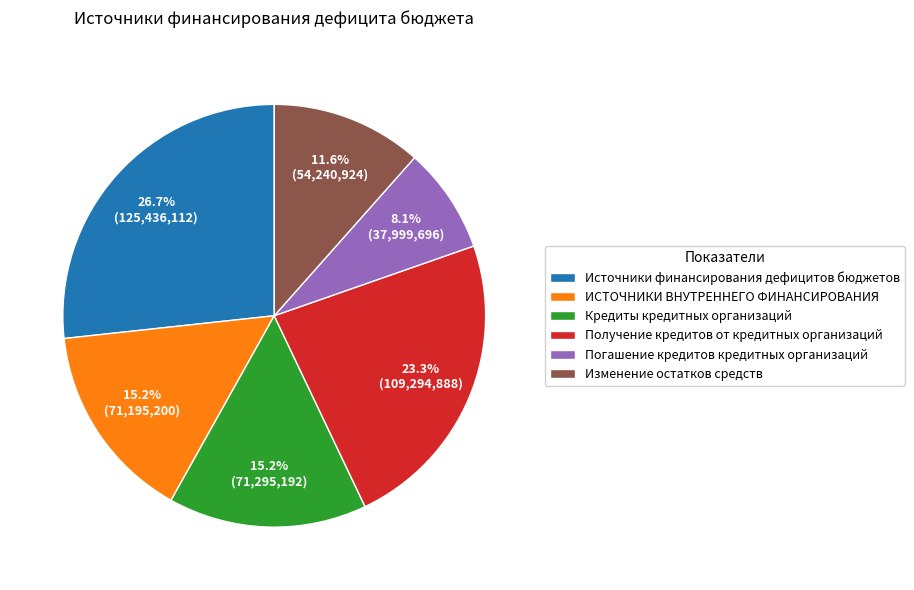

To the nearest percent, what is the difference between the largest and smallest slice percentages?

19%